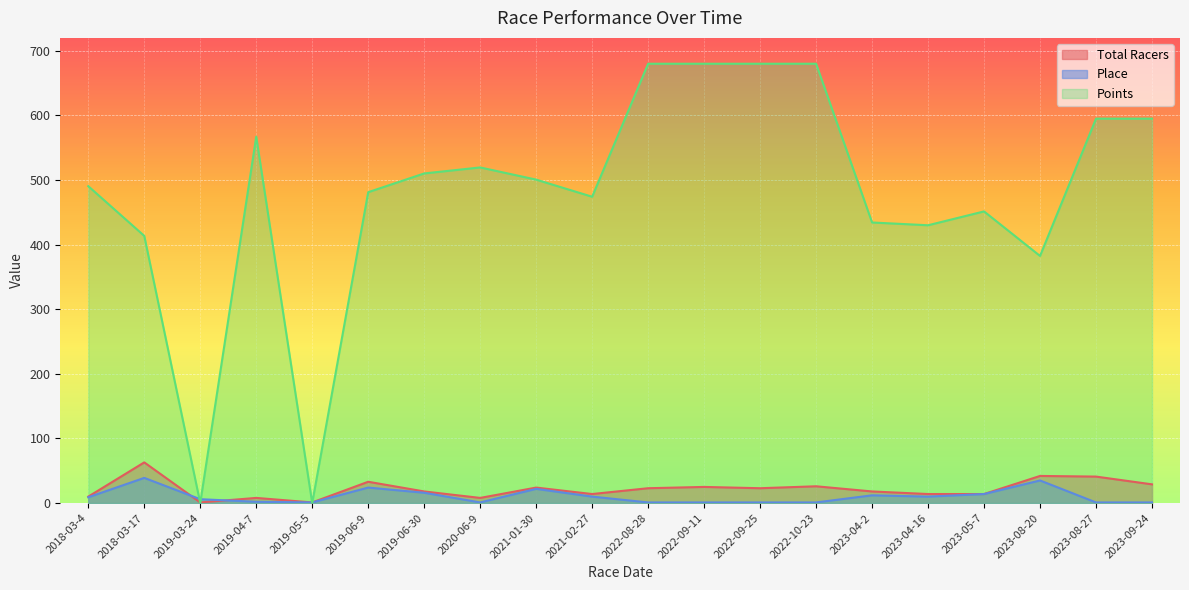

Reading left to right, extract all data points from this chart.

Total Racers: 2018-03-4=10.0	2018-03-17=63.0	2019-03-24=1.0	2019-04-7=8.0	2019-05-5=1.0	2019-06-9=33.0	2019-06-30=18.0	2020-06-9=8.0	2021-01-30=24.0	2021-02-27=14.0	2022-08-28=23.0	2022-09-11=25.0	2022-09-25=23.0	2022-10-23=26.0	2023-04-2=18.0	2023-04-16=14.0	2023-05-7=14.0	2023-08-20=42.0	2023-08-27=41.0	2023-09-24=29.0
Place: 2018-03-4=9.0	2018-03-17=39.0	2019-03-24=6.0	2019-04-7=2.0	2019-05-5=1.0	2019-06-9=24.0	2019-06-30=16.0	2020-06-9=1.0	2021-01-30=22.0	2021-02-27=10.0	2022-08-28=1.0	2022-09-11=1.0	2022-09-25=1.0	2022-10-23=1.0	2023-04-2=12.0	2023-04-16=10.0	2023-05-7=14.0	2023-08-20=35.0	2023-08-27=1.0	2023-09-24=1.0
Points: 2018-03-4=490.5	2018-03-17=413.6	2019-03-24=0.0	2019-04-7=567.1	2019-05-5=0.0	2019-06-9=481.2	2019-06-30=510.2	2020-06-9=519.5	2021-01-30=500.6	2021-02-27=474.1	2022-08-28=680.0	2022-09-11=680.0	2022-09-25=680.0	2022-10-23=680.0	2023-04-2=434.3	2023-04-16=430.0	2023-05-7=451.4	2023-08-20=382.5	2023-08-27=595.0	2023-09-24=595.0